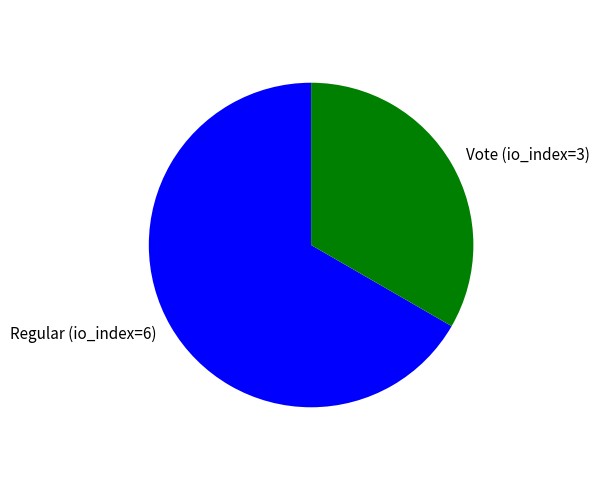

Does any single category account for the majority?

Yes